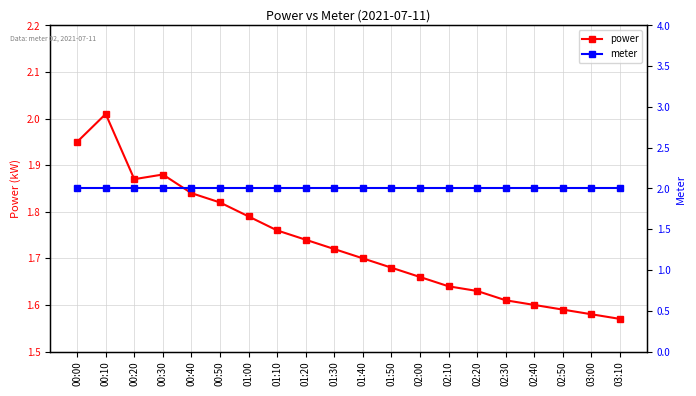

Reading right to left, extract all data points from this chart.

power: 1.6	1.6	1.6	1.6	1.6	1.6	1.6	1.7	1.7	1.7	1.7	1.7	1.8	1.8	1.8	1.8	1.9	1.9	2.0	1.9
meter: 2.0	2.0	2.0	2.0	2.0	2.0	2.0	2.0	2.0	2.0	2.0	2.0	2.0	2.0	2.0	2.0	2.0	2.0	2.0	2.0